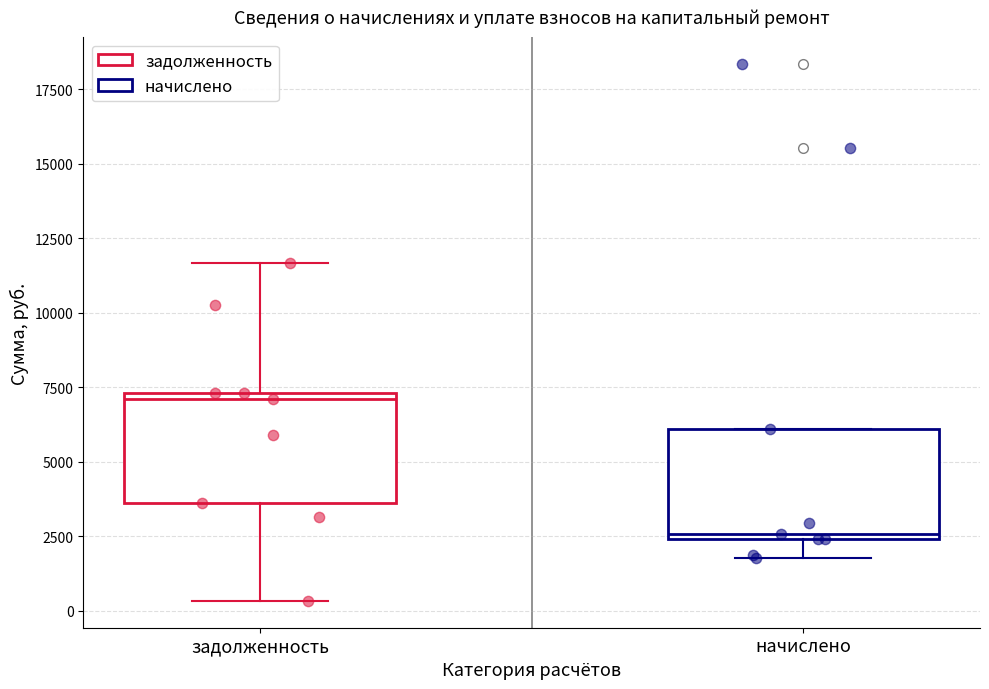

Reading left to right, read every box against the y-axis: the position of its median line, the range the box covers, and the ends of its whiskers. The values are not printed on the chart, so give them approximately, as read against the axis.

задолженность: median 7000, box 3500 to 7500, whiskers 500 to 11500
начислено: median 2500 (just above the box's lower edge), box 2500 to 6000, whiskers 2000 to 6000